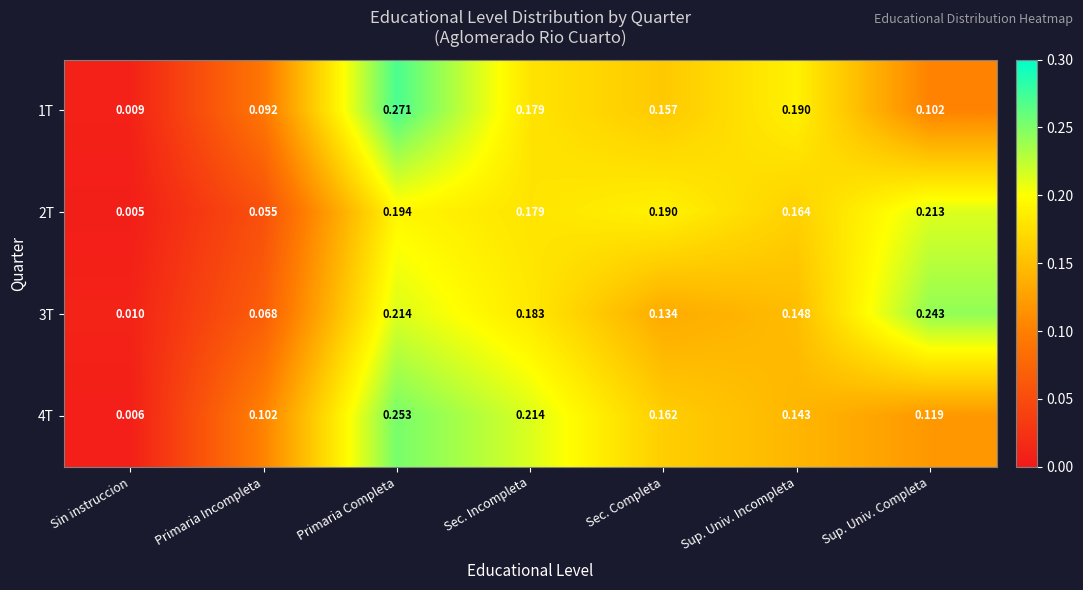

Rank the categories by 4T value from lowest to highest.

Sin instruccion, Primaria Incompleta, Sup. Univ. Completa, Sup. Univ. Incompleta, Sec. Completa, Sec. Incompleta, Primaria Completa